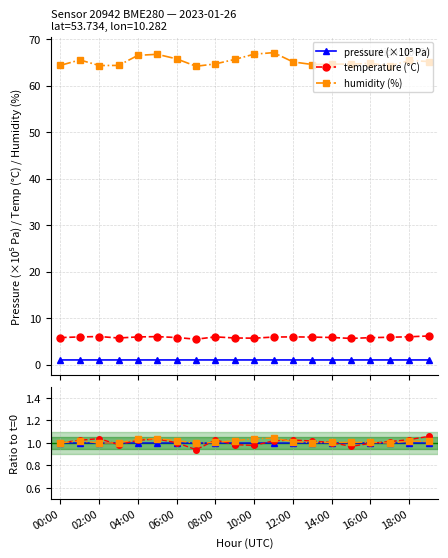

What is the minimum value shown in the chart?

0.9